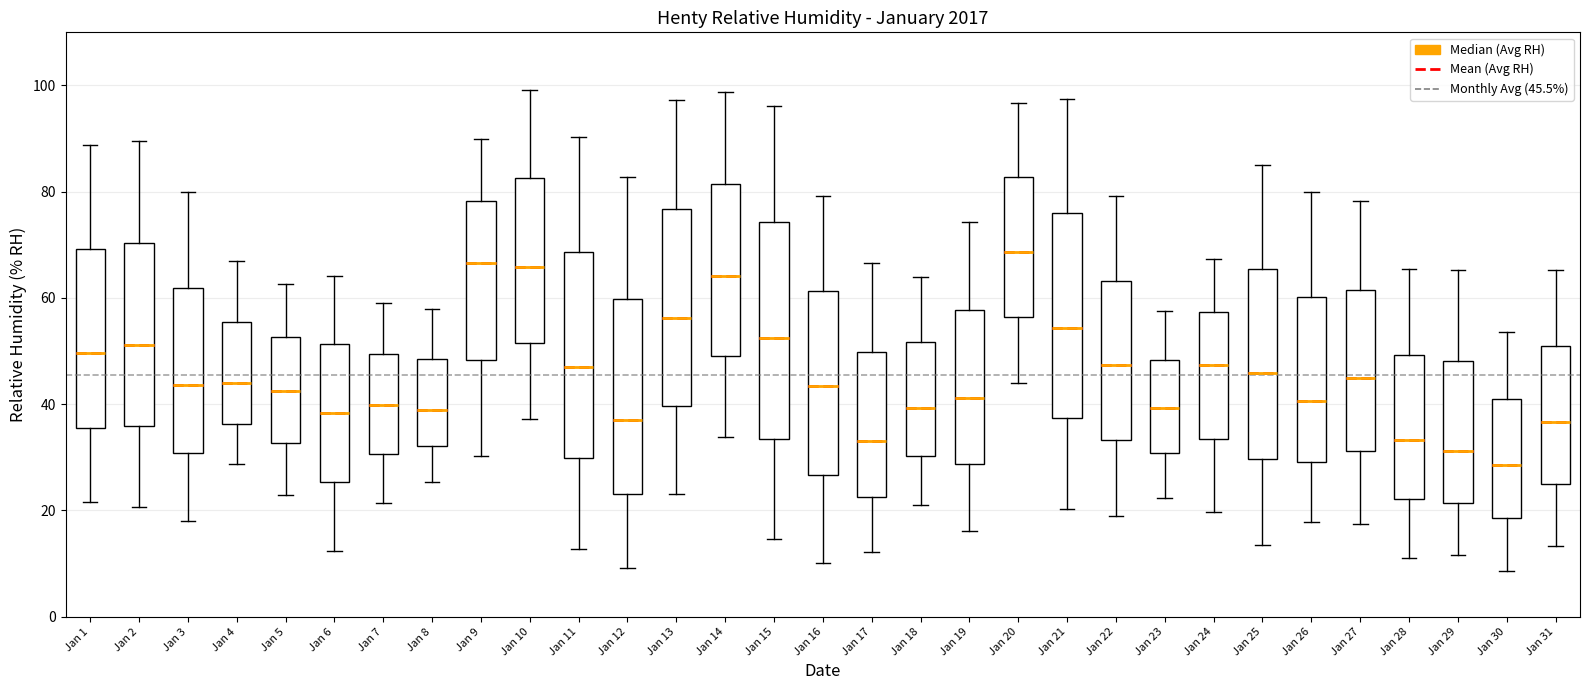

Reading left to right, read every box against the y-axis: the position of its median line, the range the box covers, and the ends of its whiskers. The values are not printed on the chart, so give them approximately, as read against the axis.

Jan 1: median 50, box 36 to 70, whiskers 22 to 88
Jan 2: median 52, box 36 to 70, whiskers 20 to 90
Jan 3: median 44, box 30 to 62, whiskers 18 to 80
Jan 4: median 44, box 36 to 56, whiskers 28 to 68
Jan 5: median 42, box 32 to 52, whiskers 22 to 62
Jan 6: median 38, box 26 to 52, whiskers 12 to 64
Jan 7: median 40, box 30 to 50, whiskers 22 to 60
Jan 8: median 38, box 32 to 48, whiskers 26 to 58
Jan 9: median 66, box 48 to 78, whiskers 30 to 90
Jan 10: median 66, box 52 to 82, whiskers 38 to 100
Jan 11: median 46, box 30 to 68, whiskers 12 to 90
Jan 12: median 38, box 24 to 60, whiskers 10 to 82
Jan 13: median 56, box 40 to 76, whiskers 24 to 98
Jan 14: median 64, box 50 to 82, whiskers 34 to 98
Jan 15: median 52, box 34 to 74, whiskers 14 to 96
Jan 16: median 44, box 26 to 62, whiskers 10 to 80
Jan 17: median 34, box 22 to 50, whiskers 12 to 66
Jan 18: median 40, box 30 to 52, whiskers 22 to 64
Jan 19: median 42, box 28 to 58, whiskers 16 to 74
Jan 20: median 68, box 56 to 82, whiskers 44 to 96
Jan 21: median 54, box 38 to 76, whiskers 20 to 98
Jan 22: median 48, box 34 to 64, whiskers 20 to 80
Jan 23: median 40, box 30 to 48, whiskers 22 to 58
Jan 24: median 48, box 34 to 58, whiskers 20 to 68
Jan 25: median 46, box 30 to 66, whiskers 14 to 86
Jan 26: median 40, box 30 to 60, whiskers 18 to 80
Jan 27: median 44, box 32 to 62, whiskers 18 to 78
Jan 28: median 34, box 22 to 50, whiskers 12 to 66
Jan 29: median 32, box 22 to 48, whiskers 12 to 66
Jan 30: median 28, box 18 to 42, whiskers 8 to 54
Jan 31: median 36, box 24 to 50, whiskers 14 to 66